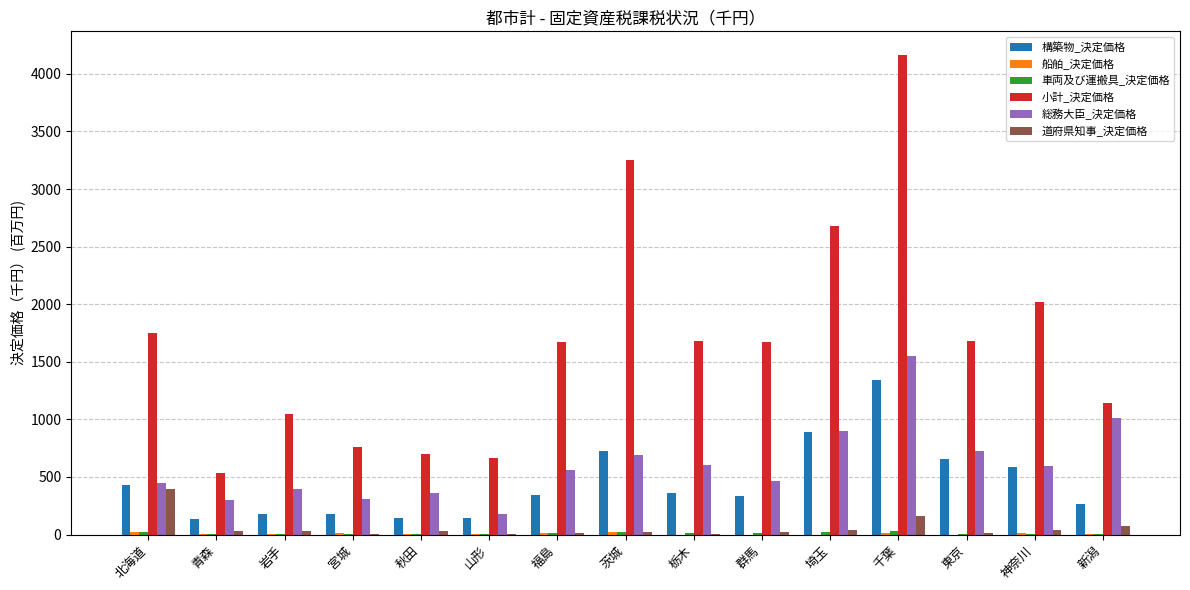

At which label does 小計_決定価格 reach its peak?

千葉